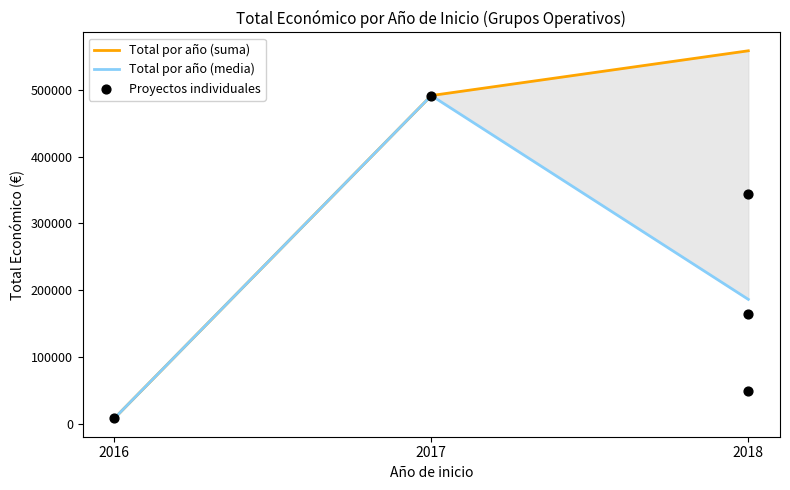

What is the change in value from 2018 to 2018?

-294943